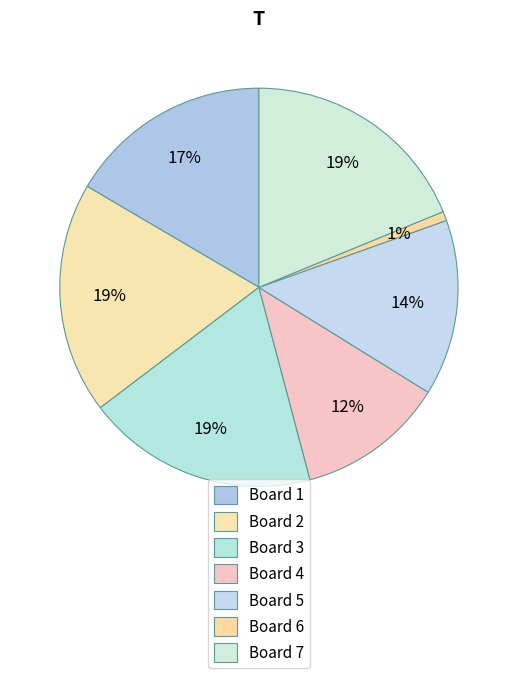

Do Board 4 and Board 1 together represent more than half of the pie?

No